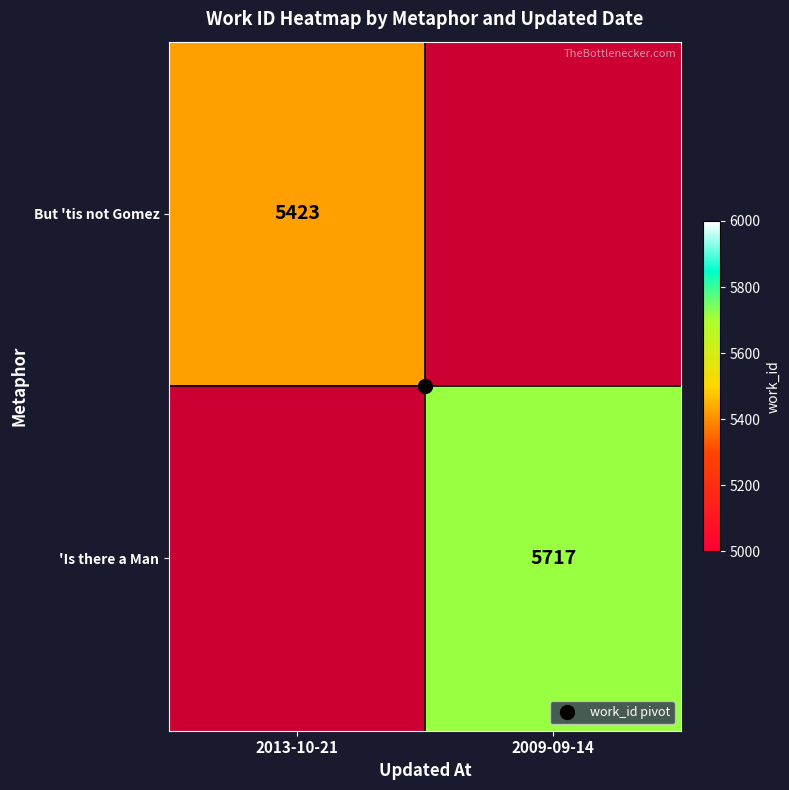

How many distinct data groups are displayed?

2